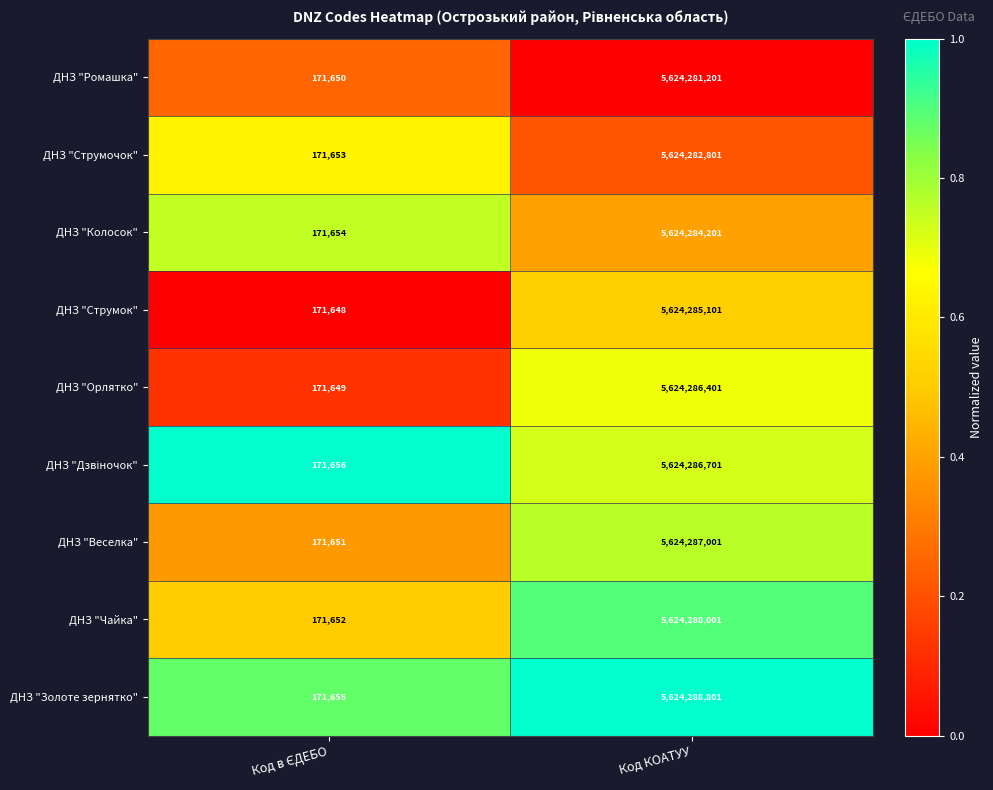

The ДНЗ "Орлятко" series shows 3398751764 at Код КОАТУУ. True or false?

False